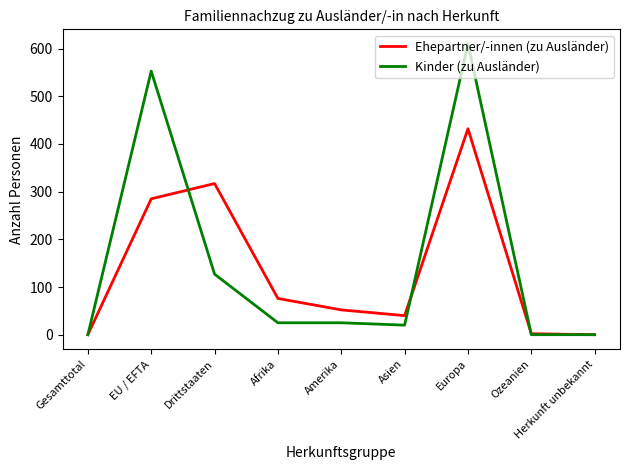

Read the Ehepartner/-innen (zu Ausländer) value at Drittstaaten, to the nearest 10.

320